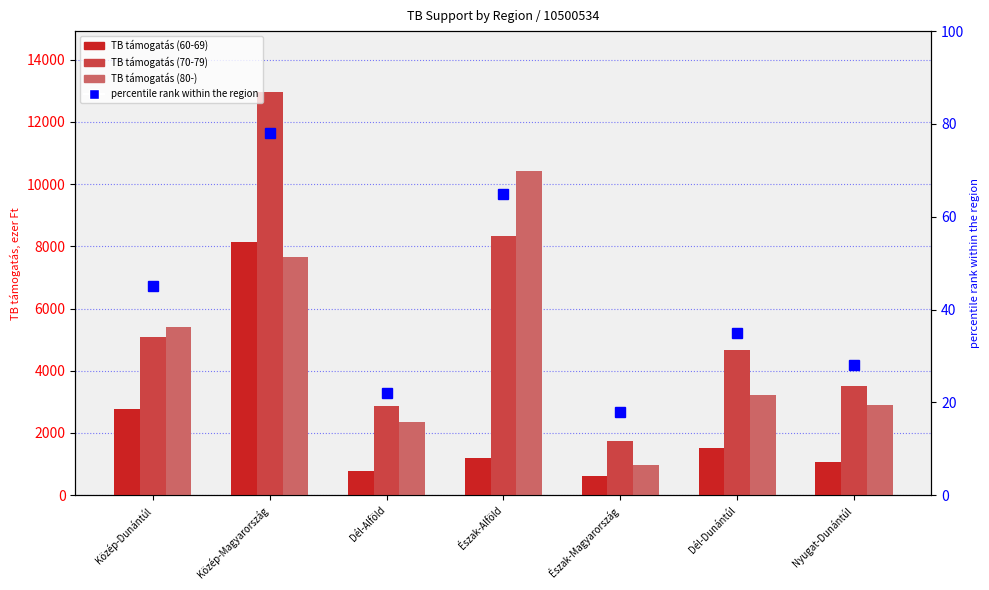

What is the value of the percentile rank within the region bar at the 2nd from the left?

78.0